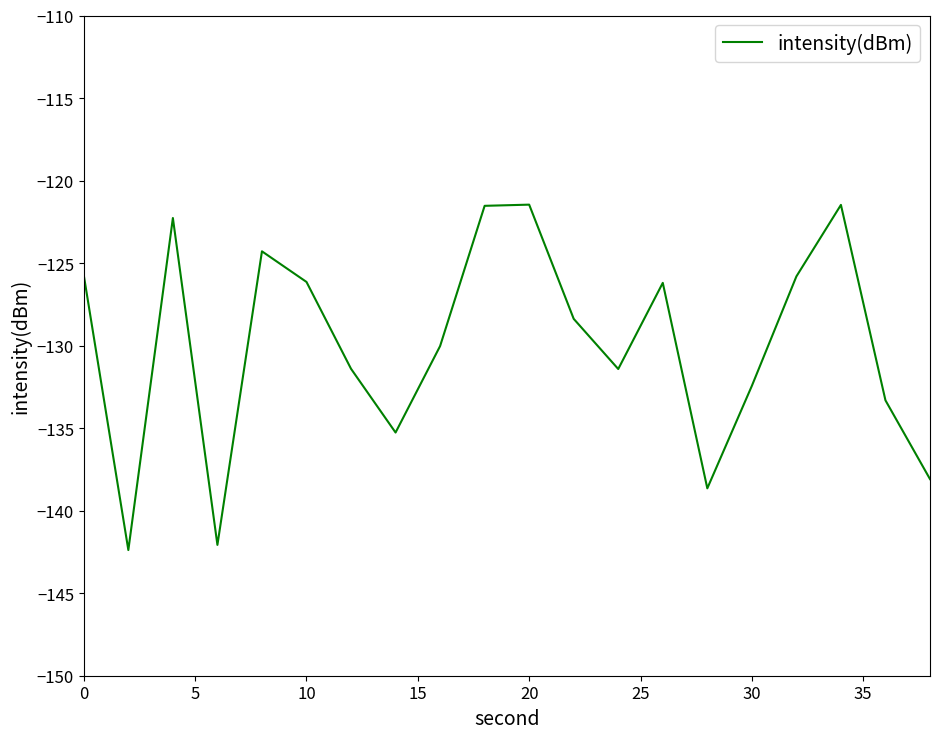

What is the greatest value displayed?

-121.5